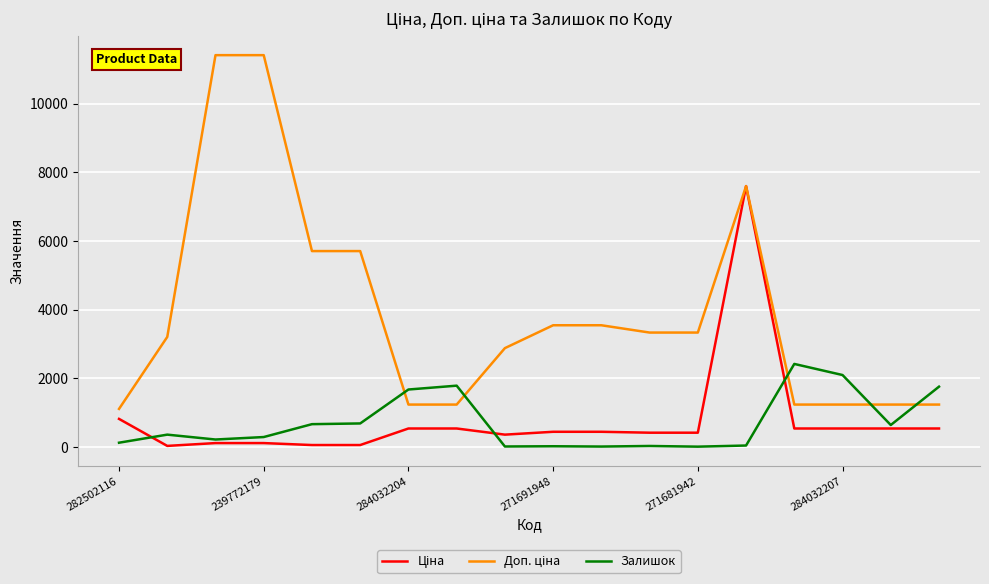

How many lines are shown in the chart?

3